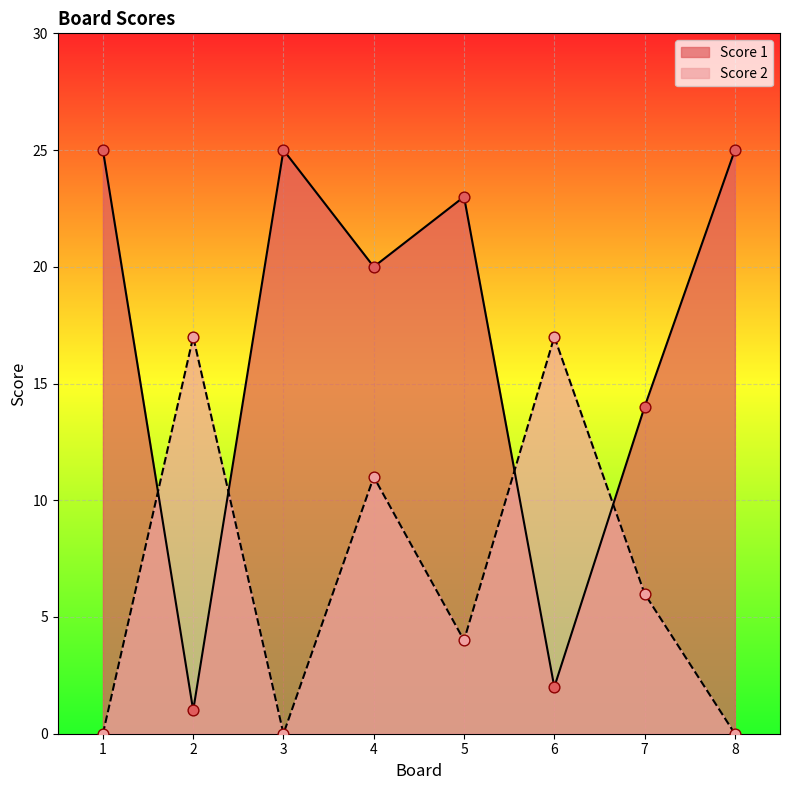

Which series reaches the maximum Y coordinate?

Score 1